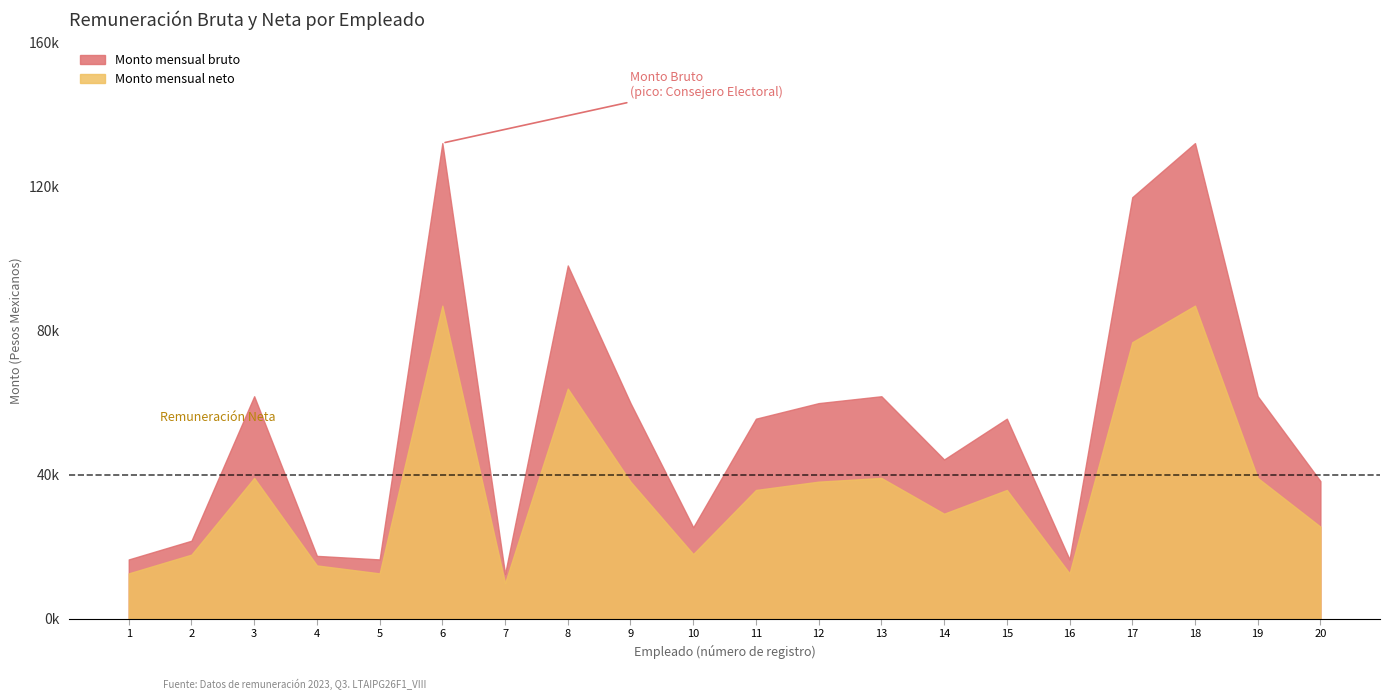

What are all the series names shown in the legend?

Monto mensual bruto, Monto mensual neto